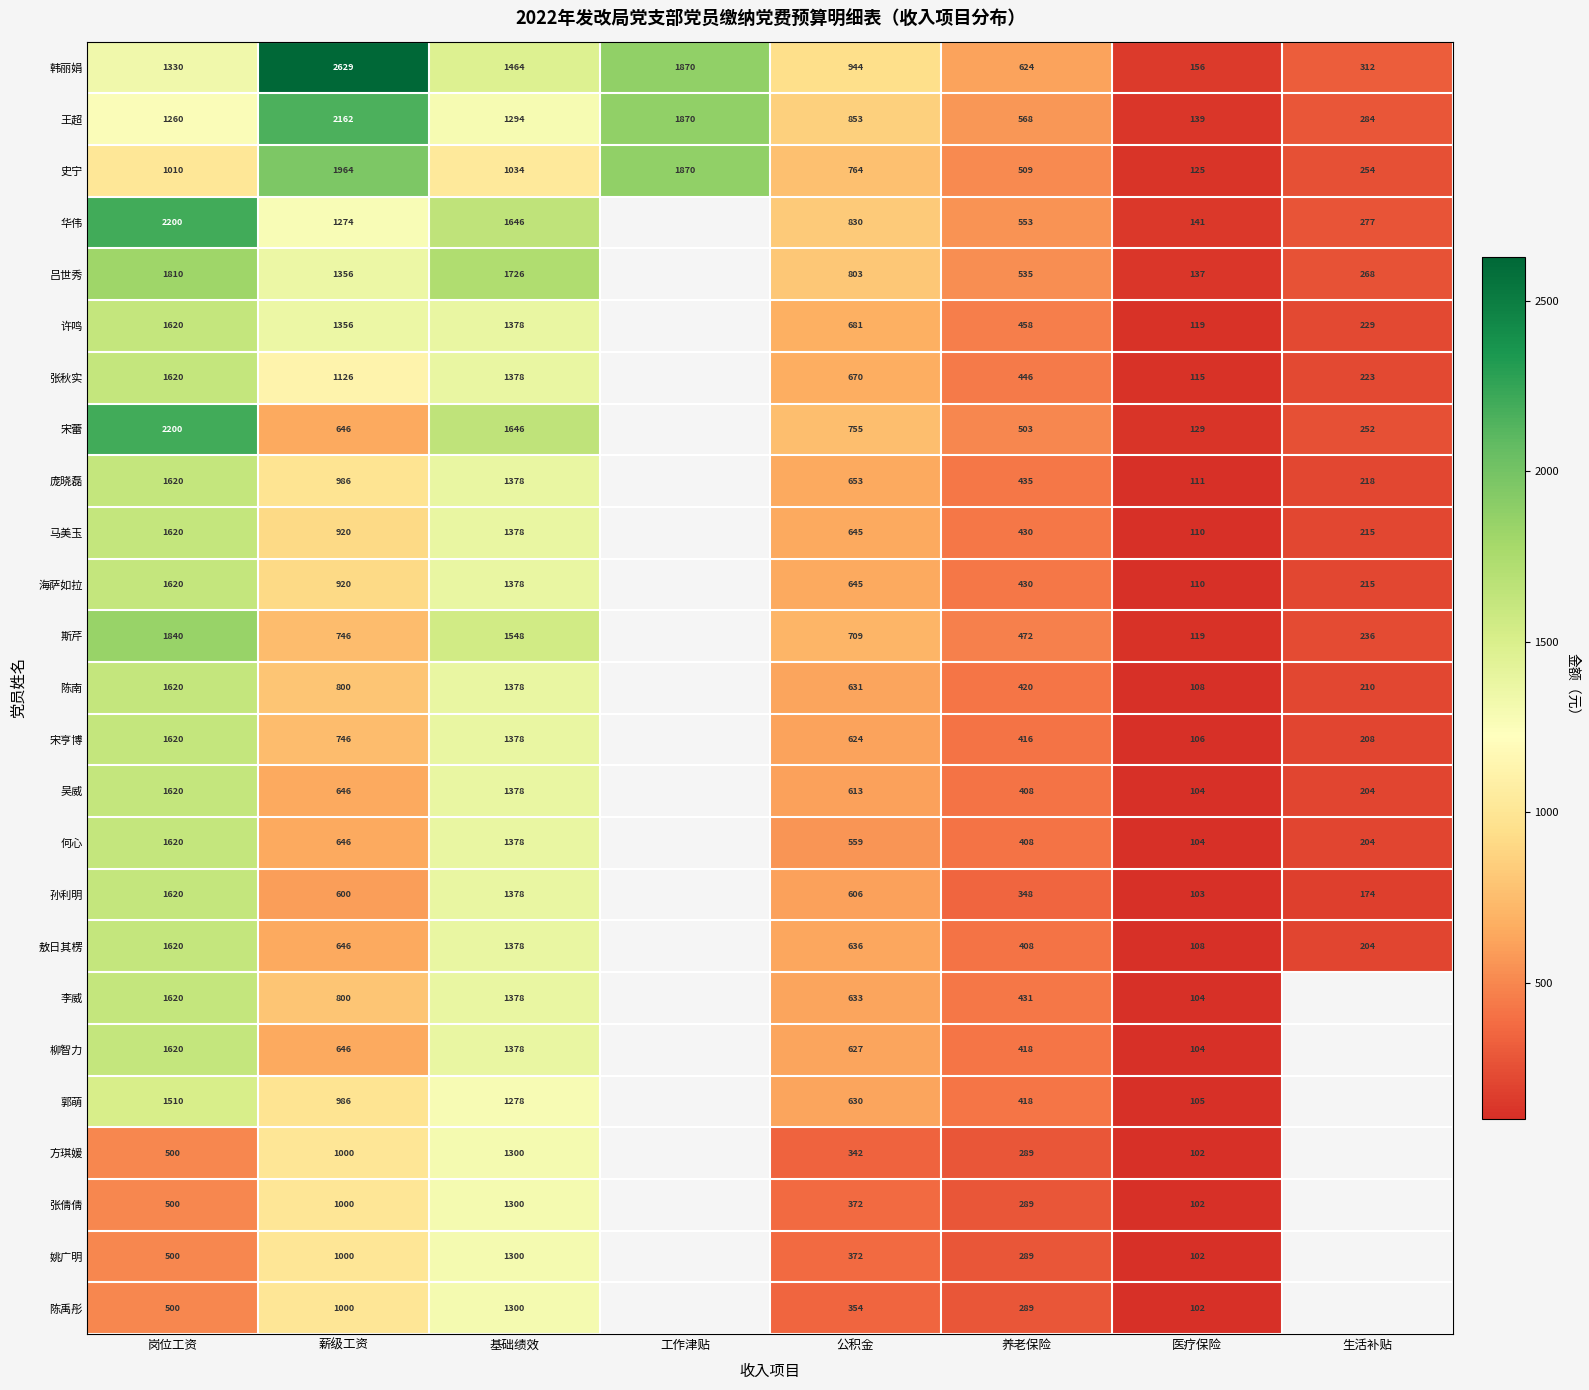

Between 医疗保险 and 公积金, which is larger?

公积金